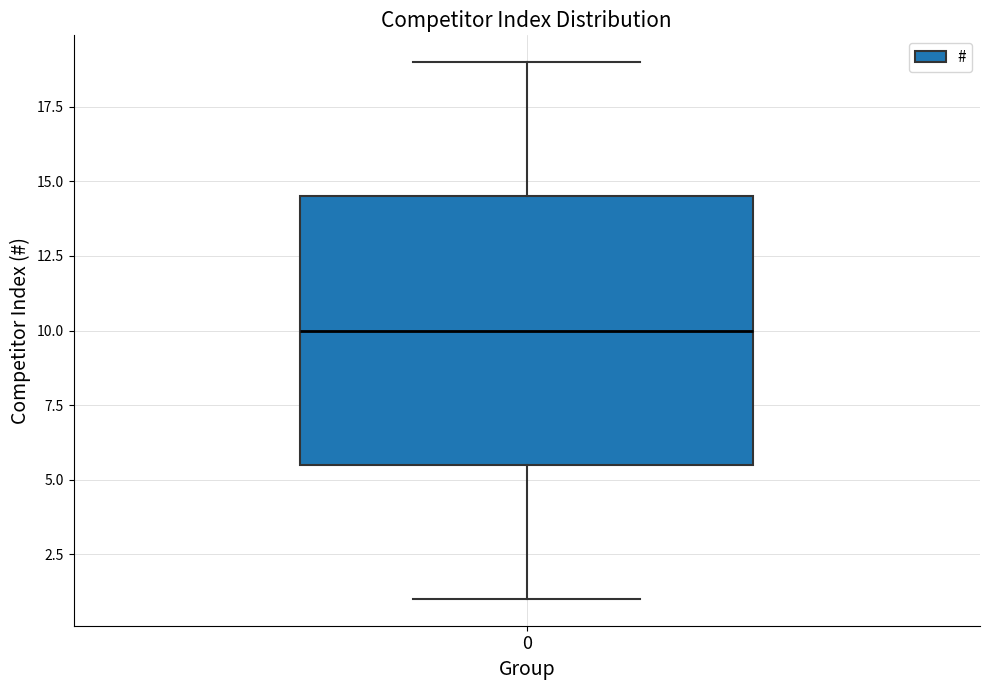

Where does the median line of the box at x = 0 sit on the y-axis? The values are not printed on the chart, so give them approximately, as read against the axis.

10.0